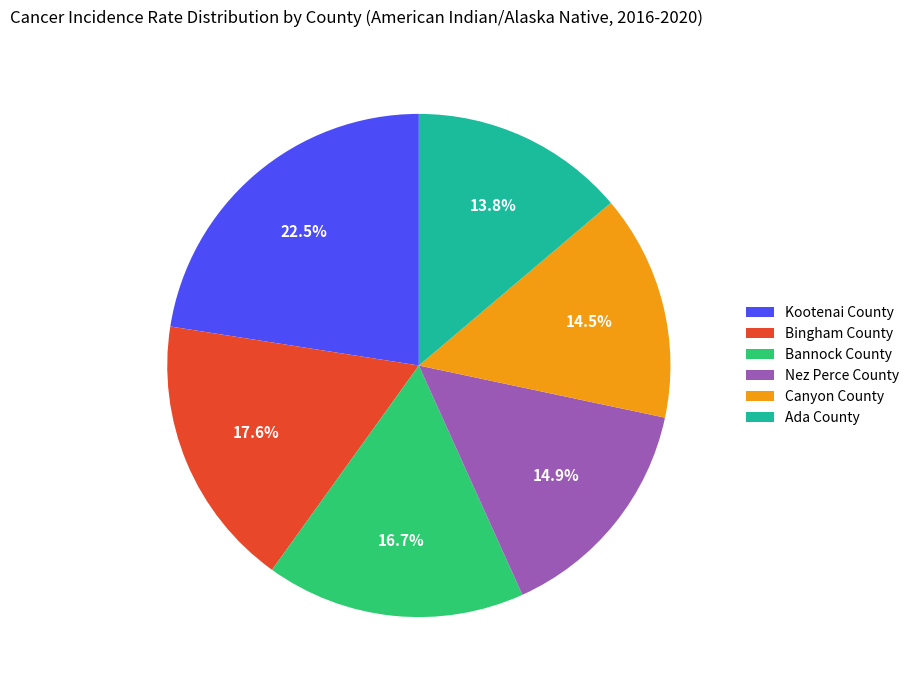

How many segments does this pie chart have?

6